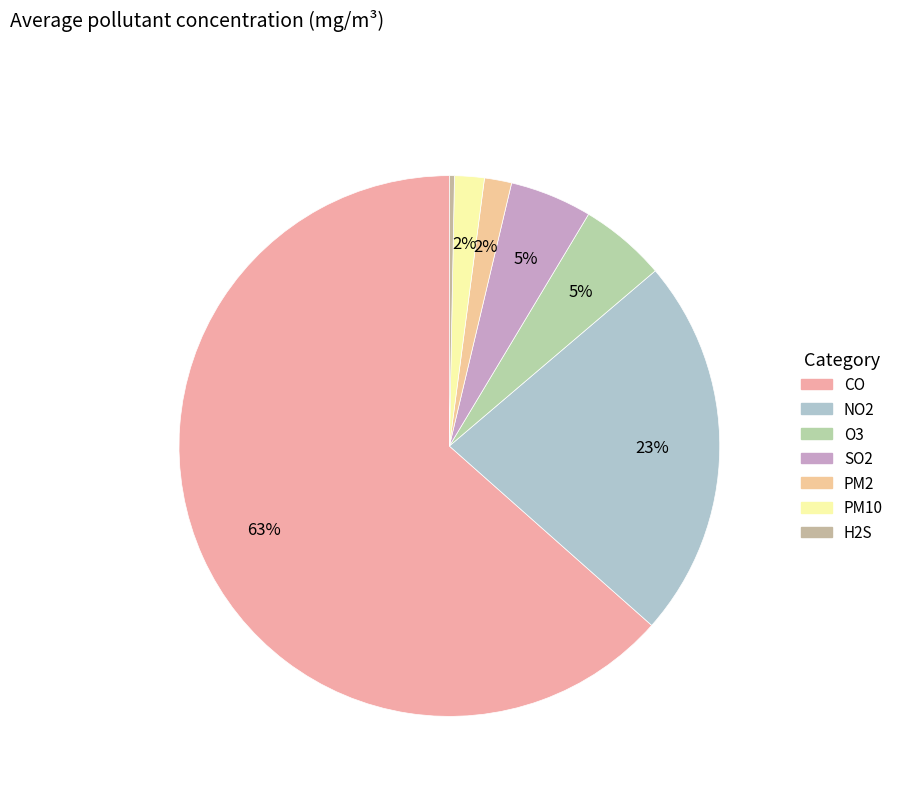

What percentage is NOT represented by CO?

36.5%